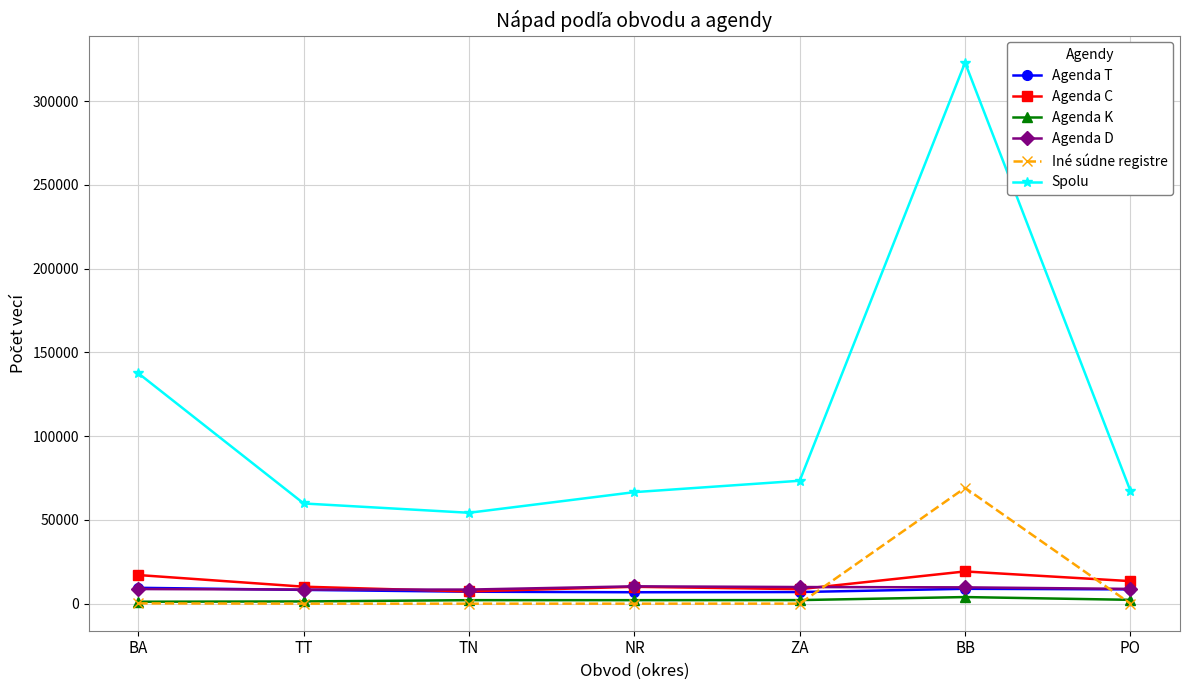

True or false: Agenda K and Spolu intersect in this chart.

False